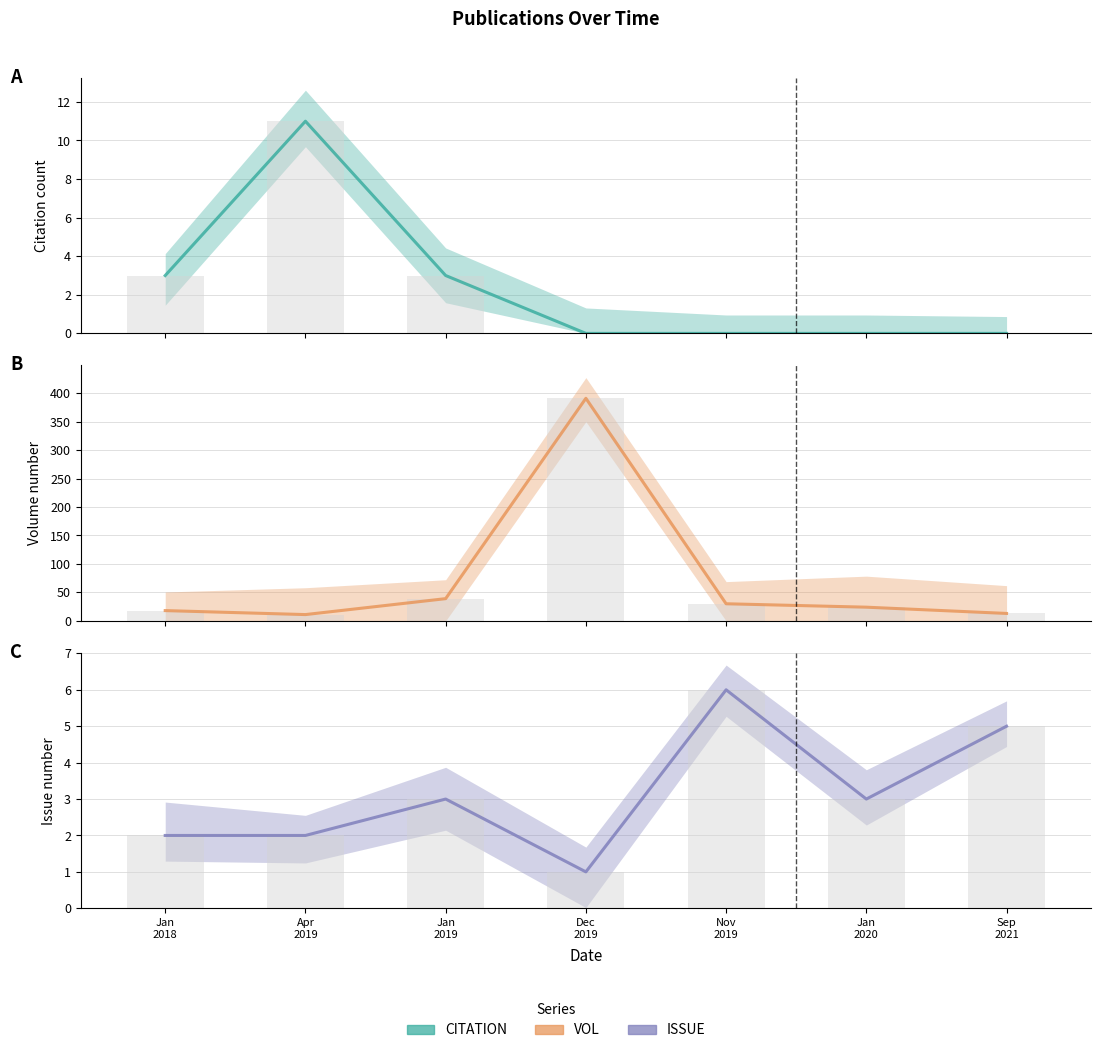

How many positive values does the CITATION series have?

3